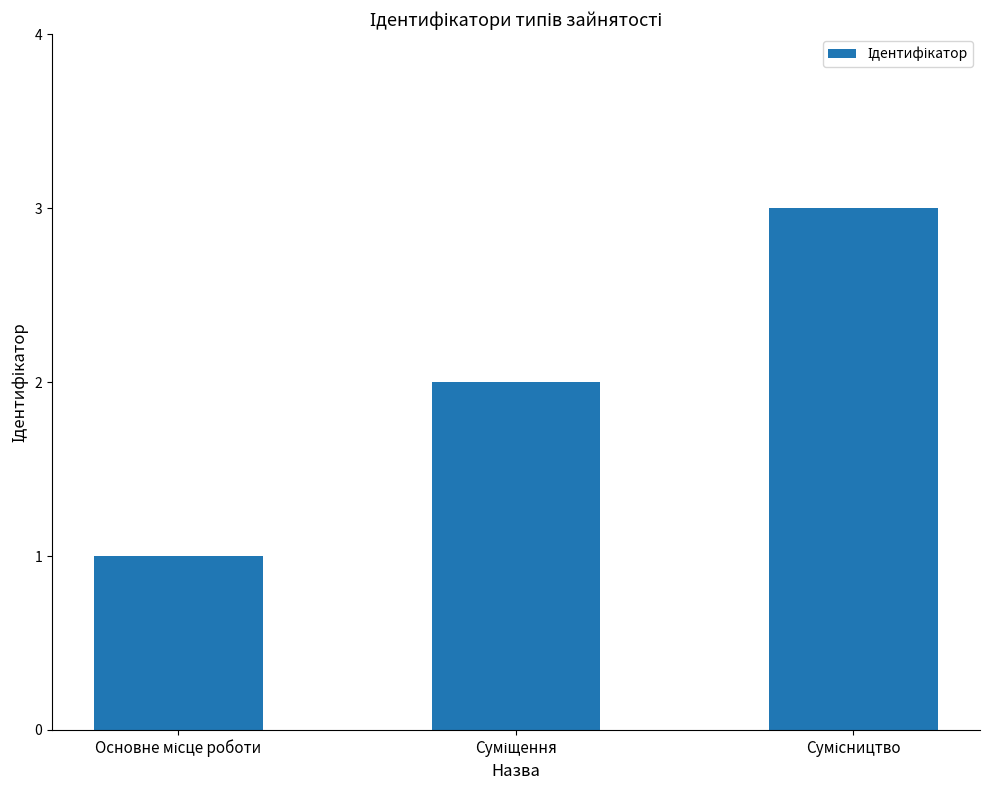

What is the maximum value shown in the chart?

3